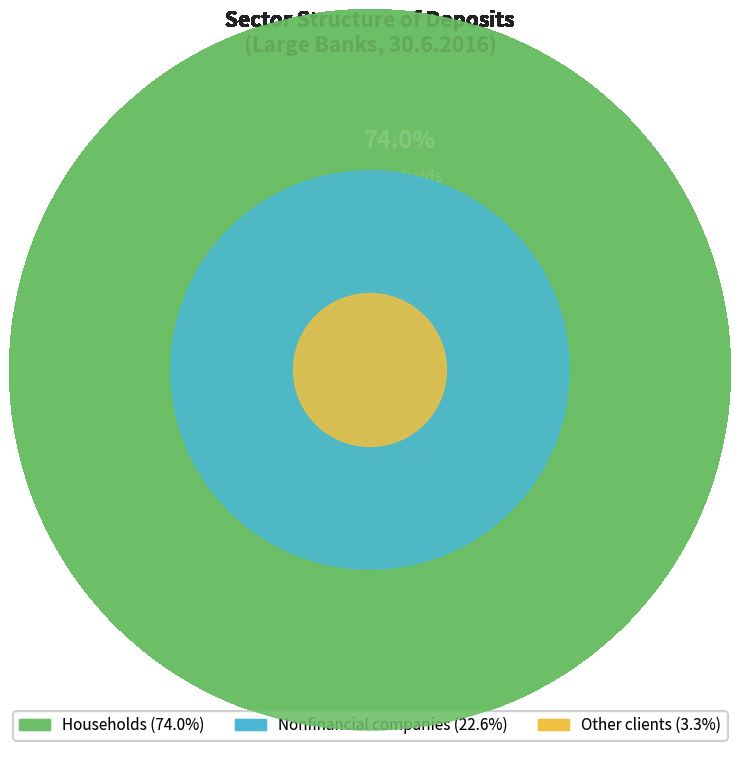

Which category has the smallest portion of the pie?

Other clients